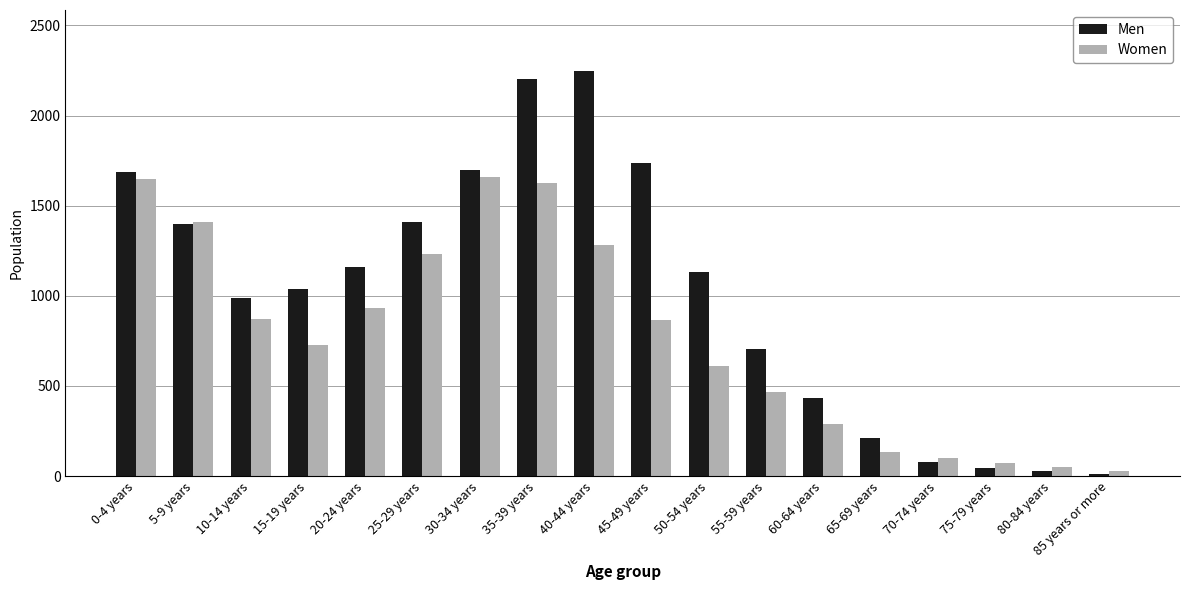

The Women series shows 255 at 45-49 years. True or false?

False